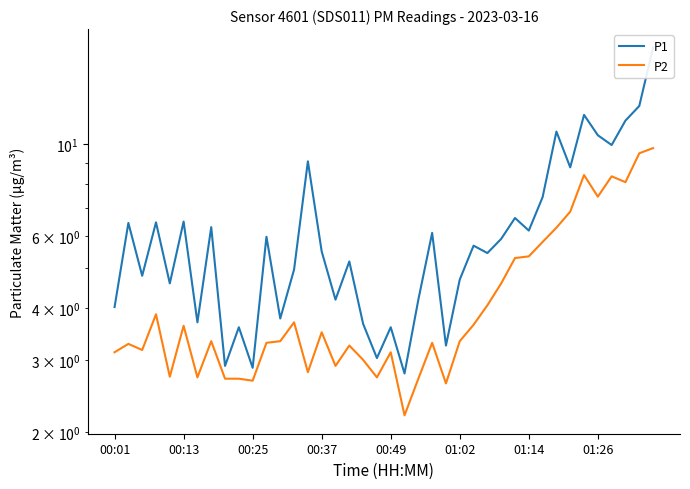

In P2, how many points are lower than both neighbors (excluding endpoints)?

11